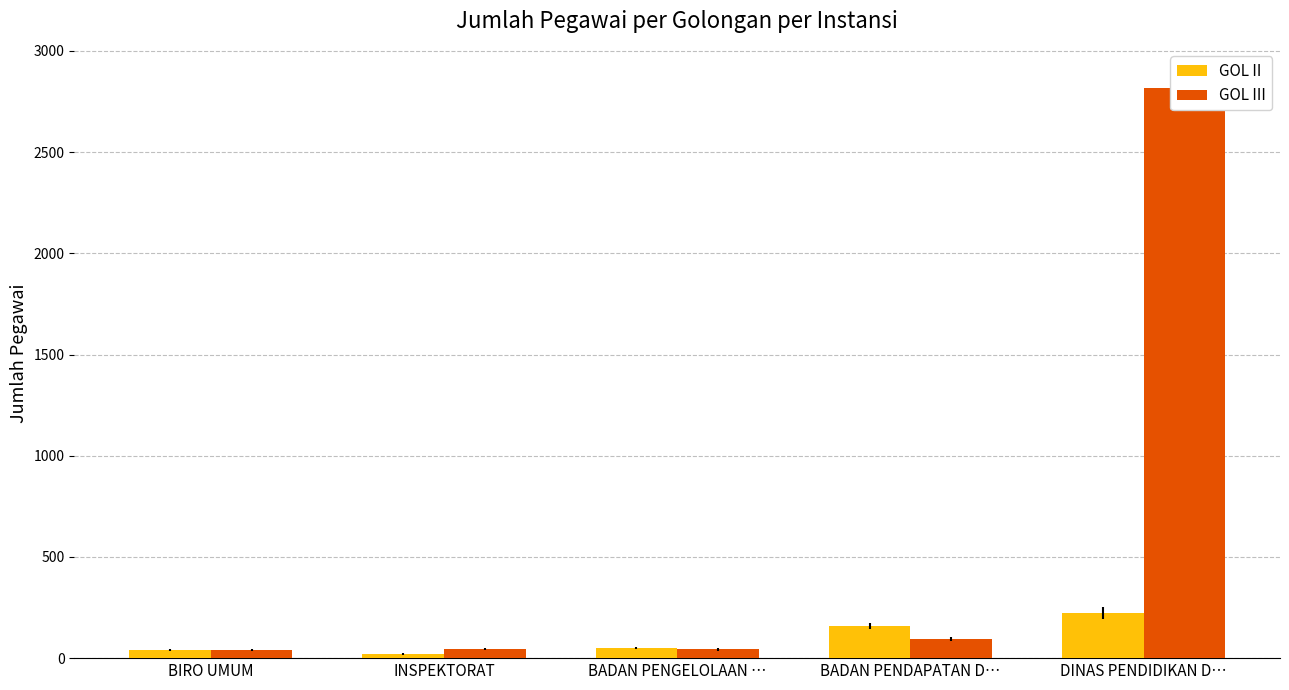

At which category does the chart reach its peak across all series?

DINAS PENDIDIKAN D…